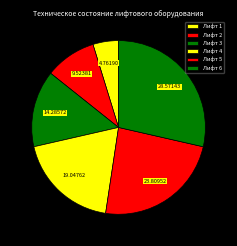

Which slice is the smallest?

Лифт 1